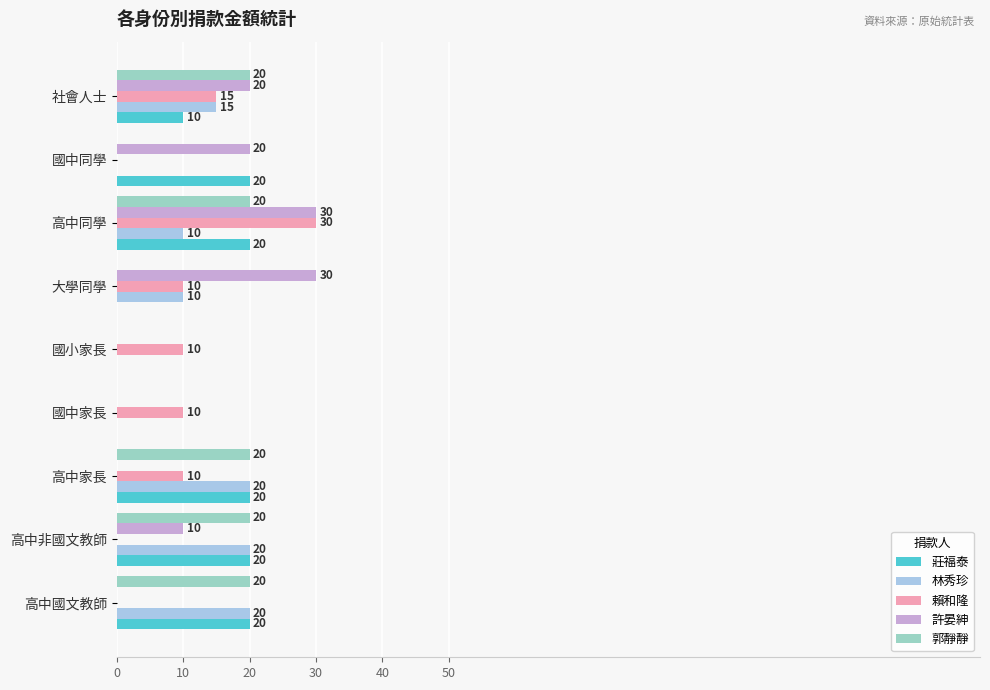

What is the maximum value for 郭靜靜?

20